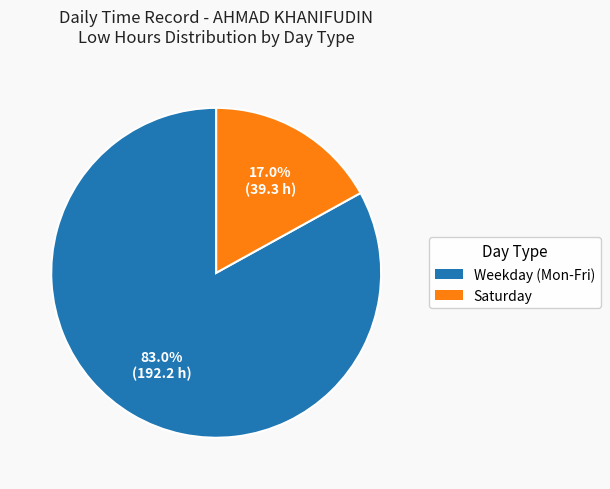

Does any single category account for the majority?

Yes